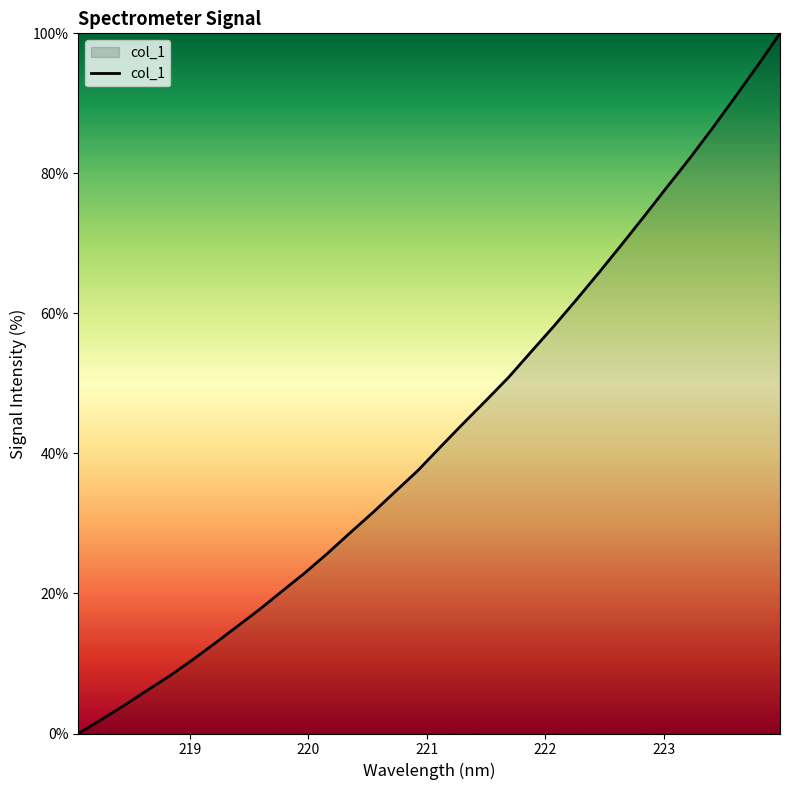

What is the difference between the maximum and minimum values?

100.0